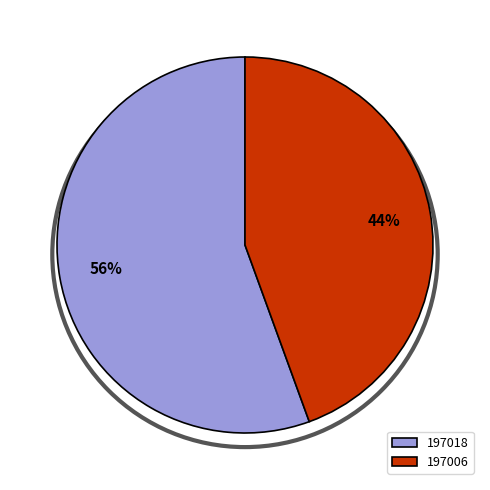

Which category has the biggest portion of the pie?

197018